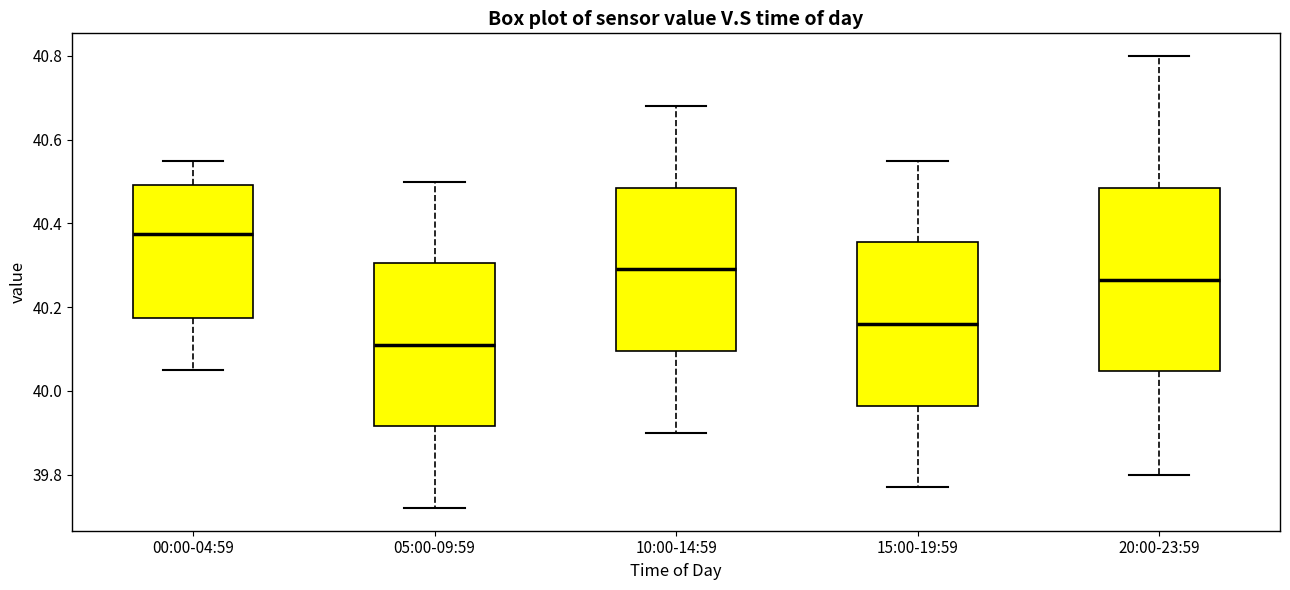

Which box's median line is the lowest?

05:00-09:59